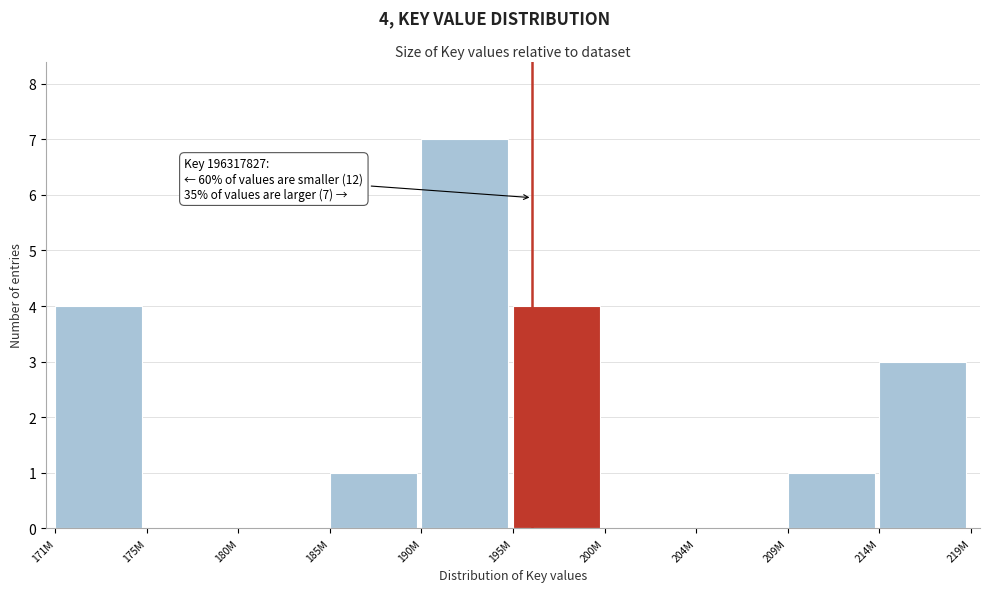

Reading left to right, list all the values displayed in this chart.

171M=4	175M=0	180M=0	185M=1	190M=7	195M=4	200M=0	204M=0	209M=1	214M=3